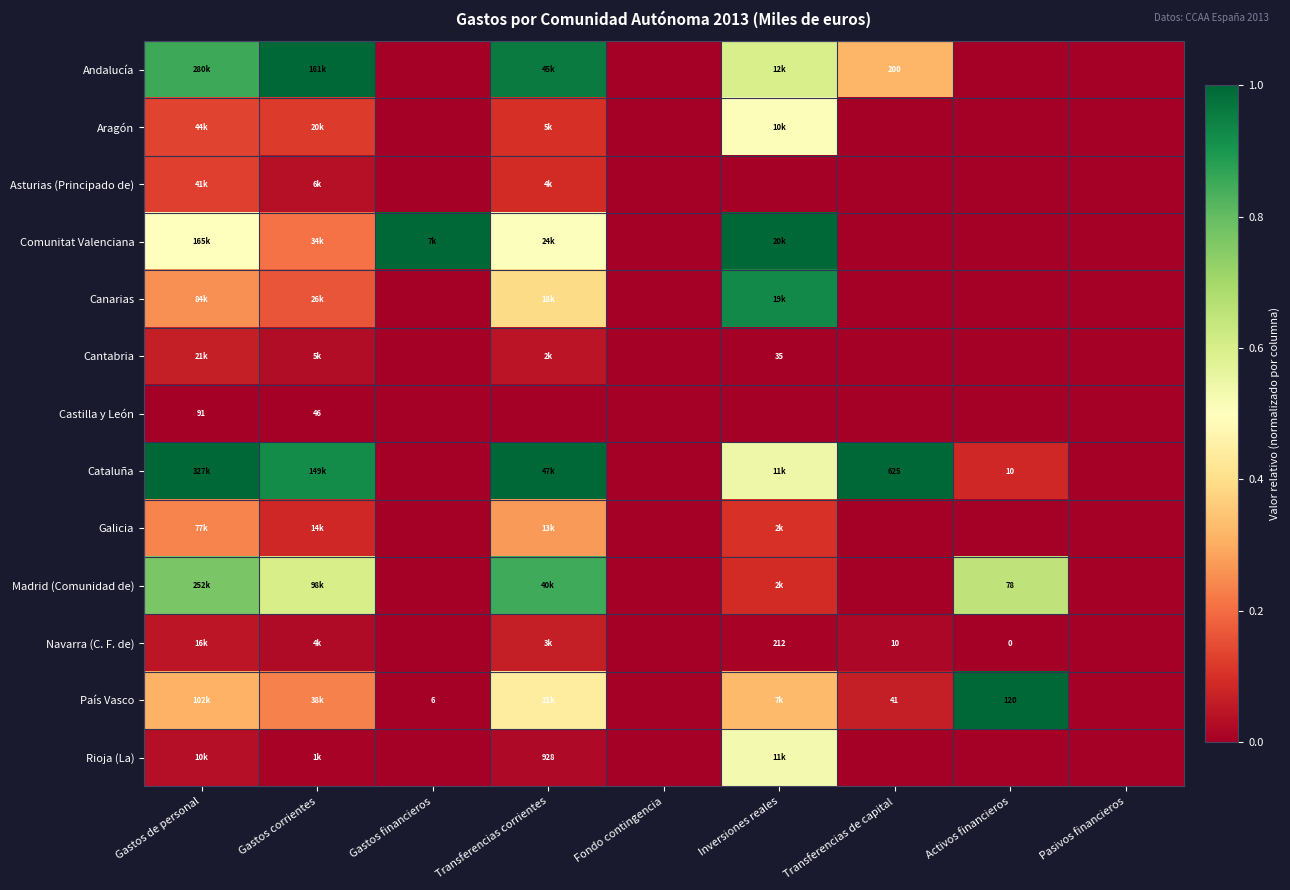

The Canarias series shows 0.6 at Transferencias de capital. True or false?

False